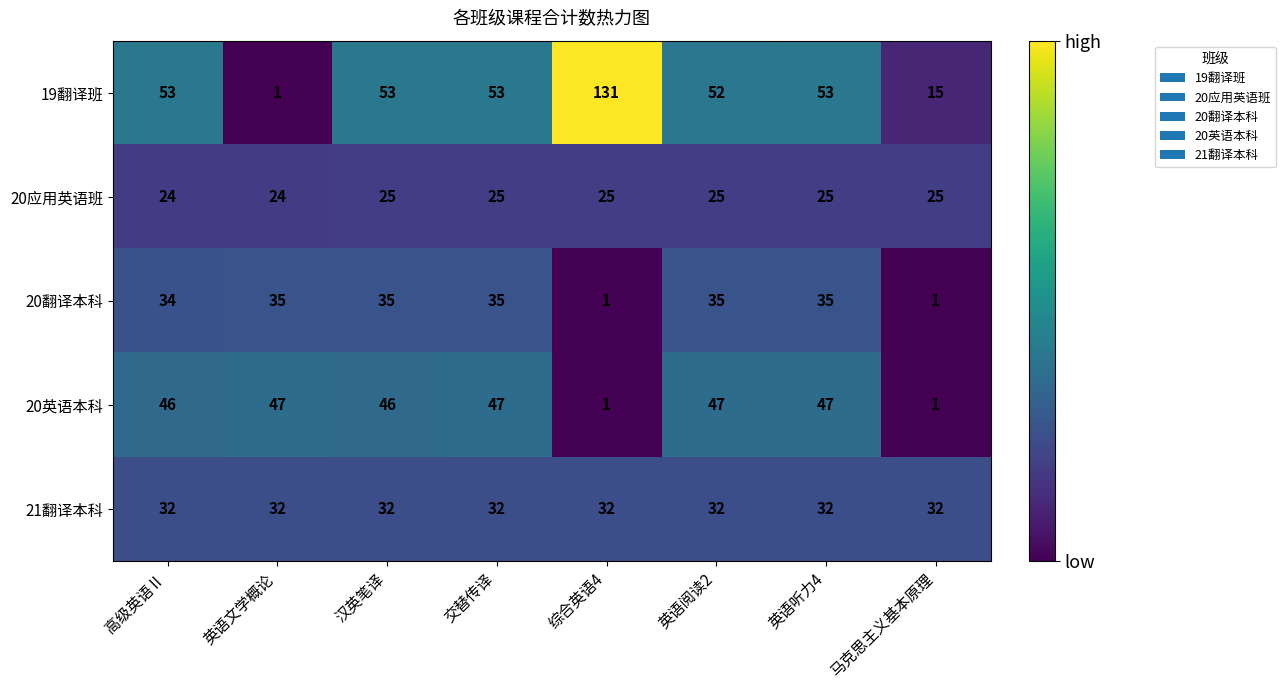

How many categories are shown in the chart?

8